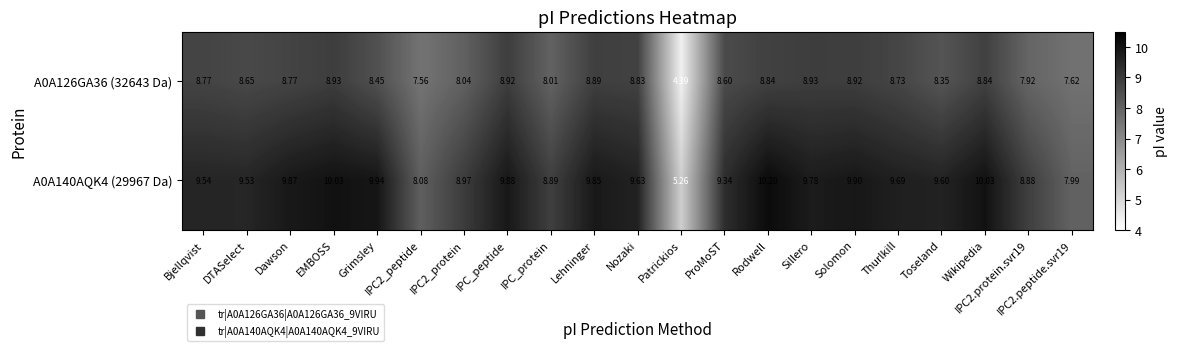

Rank the series by their average value, from highest to lowest.

A0A140AQK4 (29967 Da), A0A126GA36 (32643 Da)